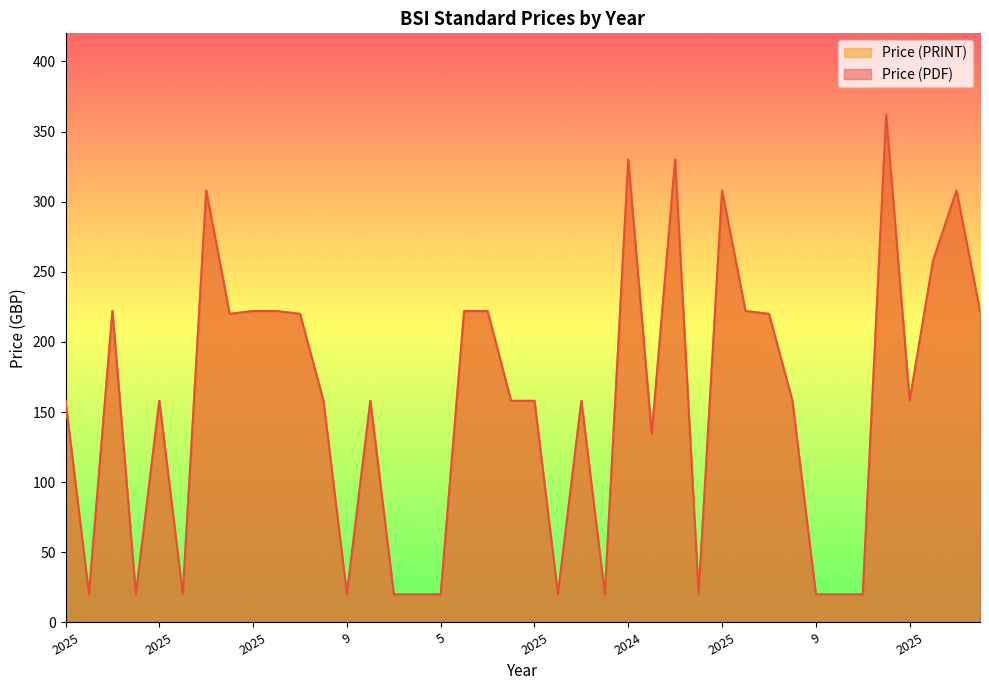

Reading left to right, transcribe all the data shown in this chart.

Price (PDF): 158	20	222	20	158	20	308	220	222	222	220	158	20	158	20	20	20	222	222	158	158	20	158	20	330	134	330	20	308	222	220	158	20	20	20	362	158	258	308	222
Price (PRINT): 158	20	222	20	158	20	308	220	222	222	220	158	20	158	20	20	20	222	222	158	158	20	158	20	330	134	330	20	308	222	220	158	20	20	20	362	158	258	308	222